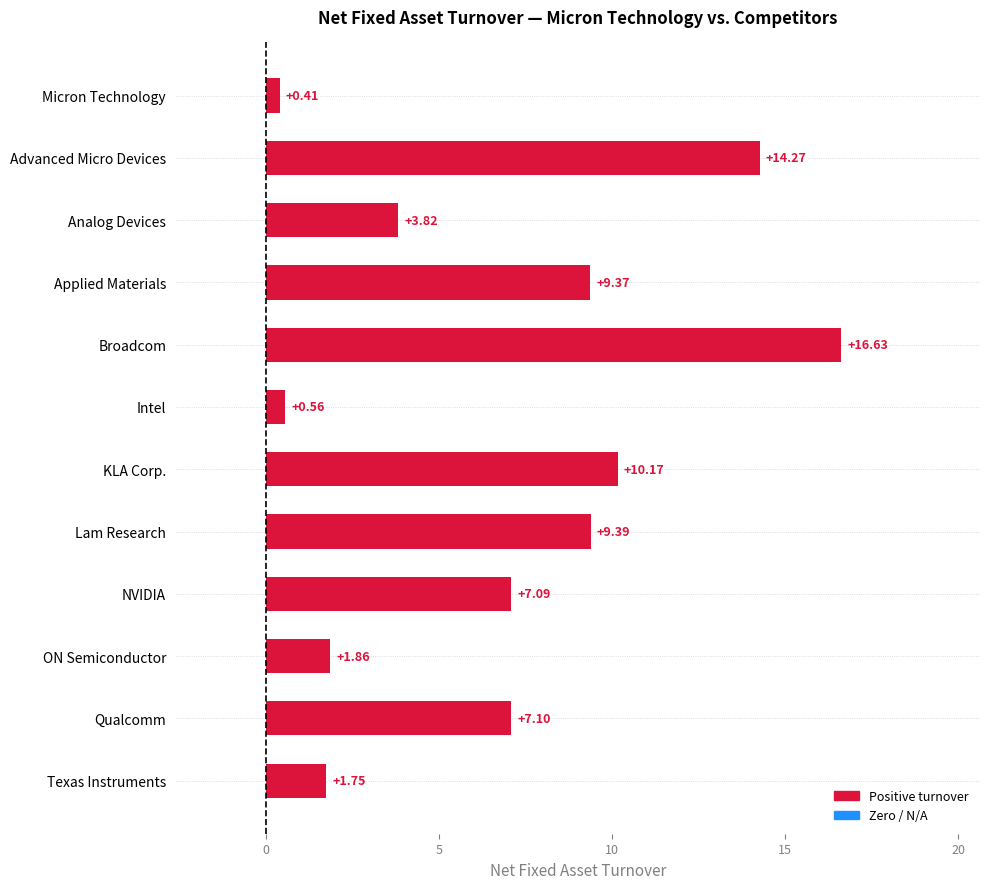

What is the average value?

6.9